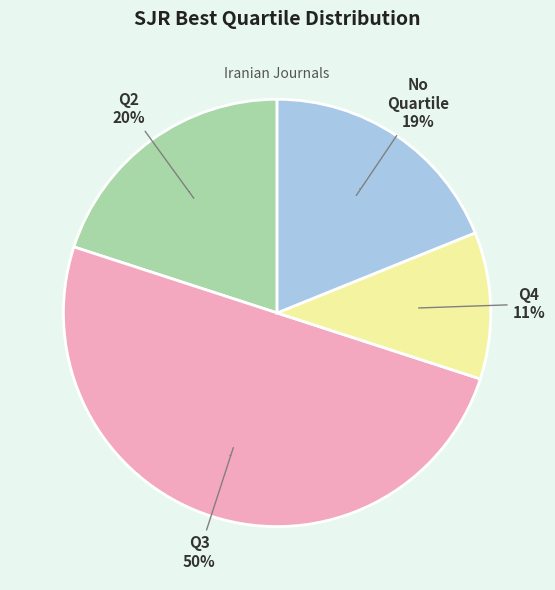

Approximately how many times larger is the value at Q3 compared to -?

2.6